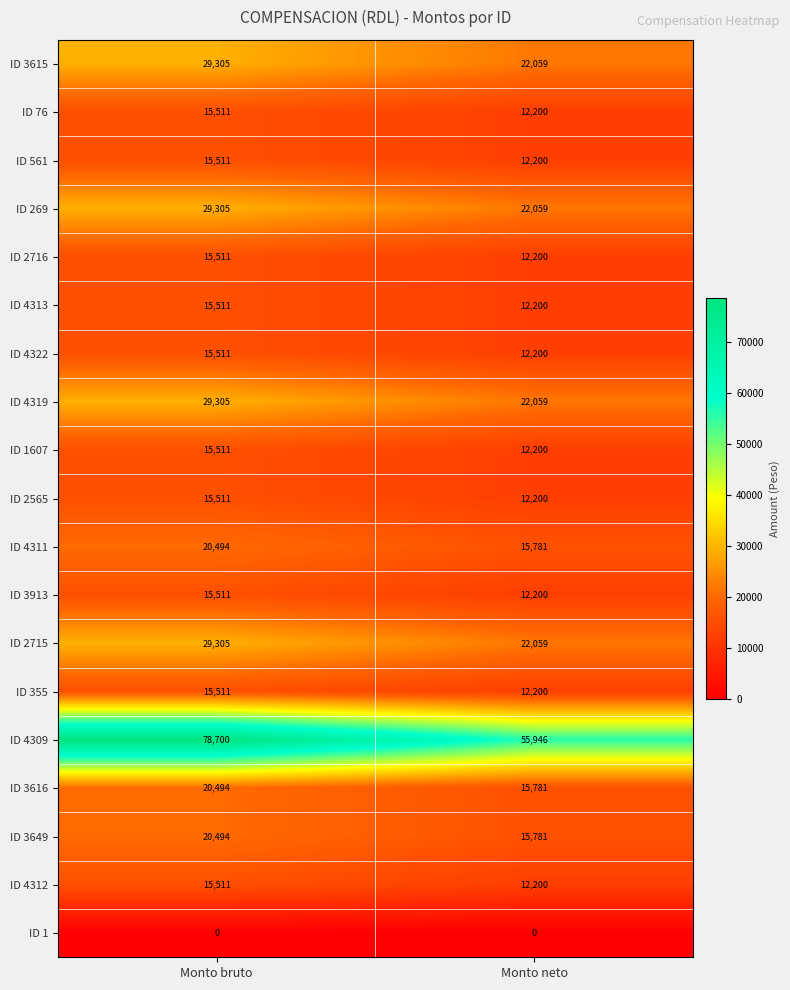

At which label is ID 4311 closest to 18137?

Monto neto